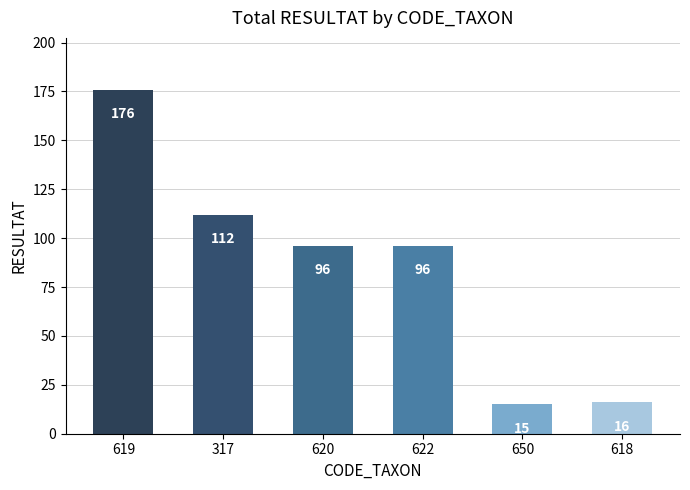

What is the label of the 4th bar from the left?

622